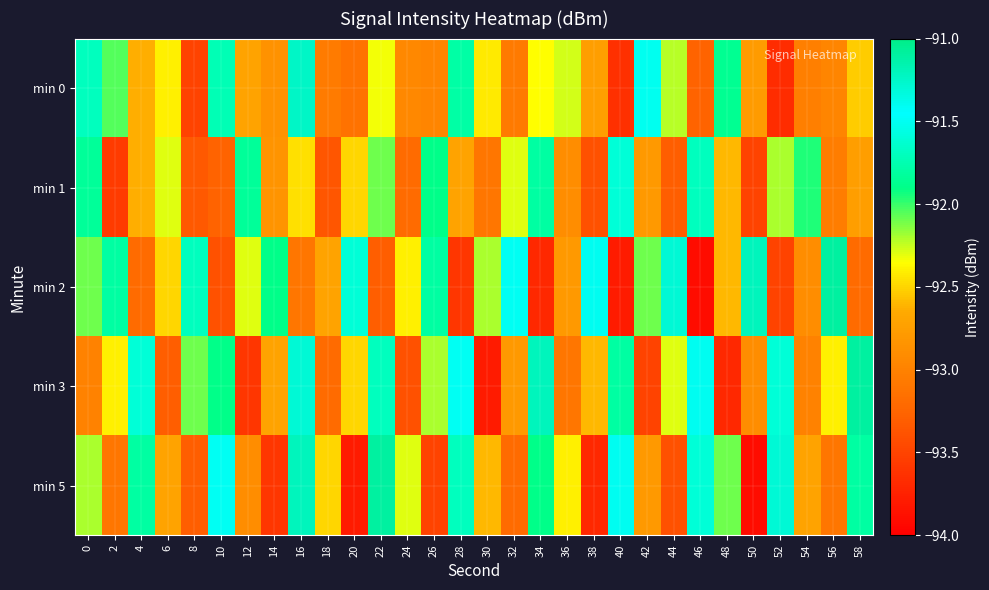

What is the spread (max minus min) of values at 30?

1.6